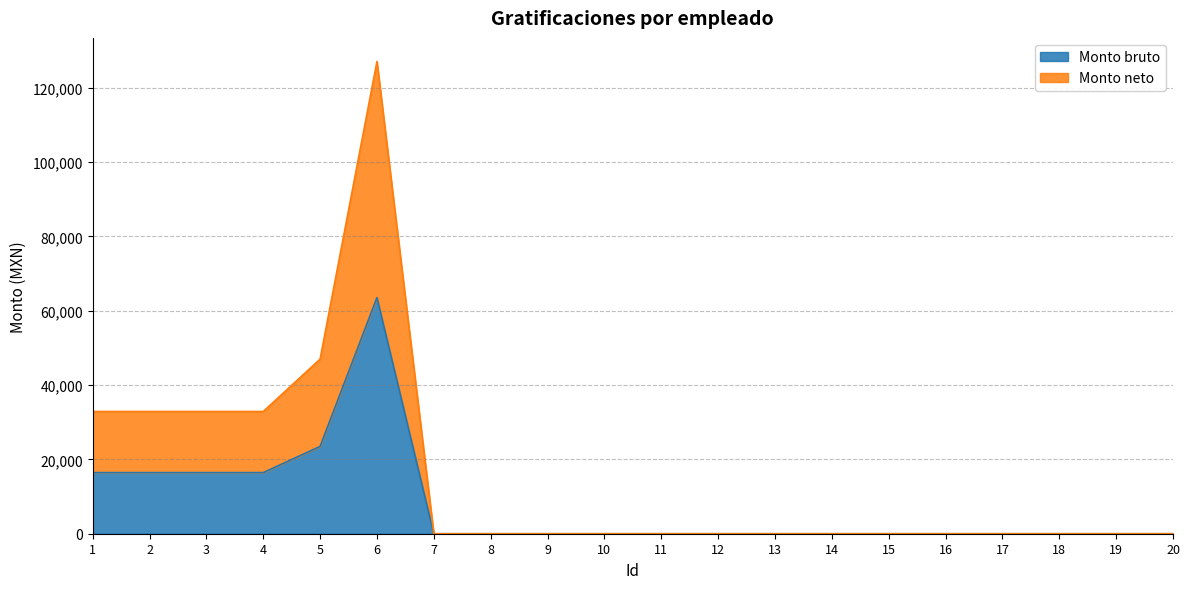

True or false: Monto neto and Monto bruto cross at least once.

False